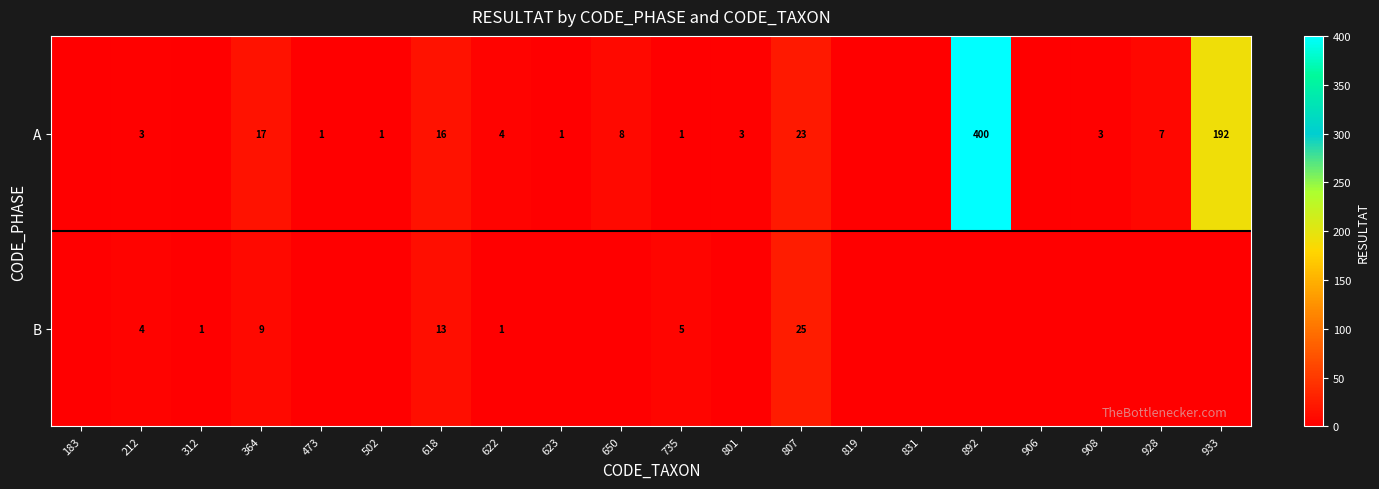

Count the number of categories in the chart.

20